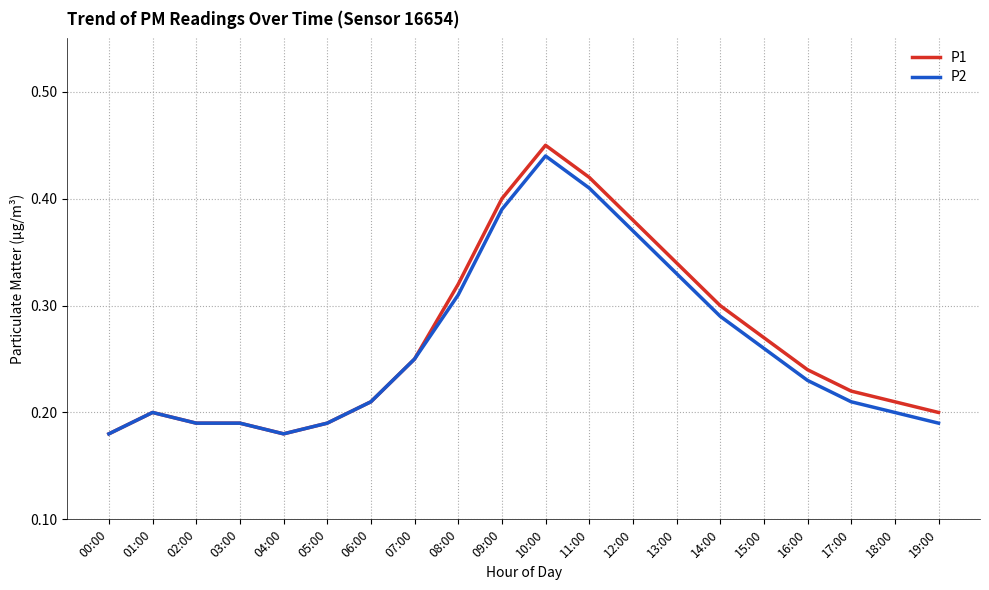

How many lines are shown in the chart?

2